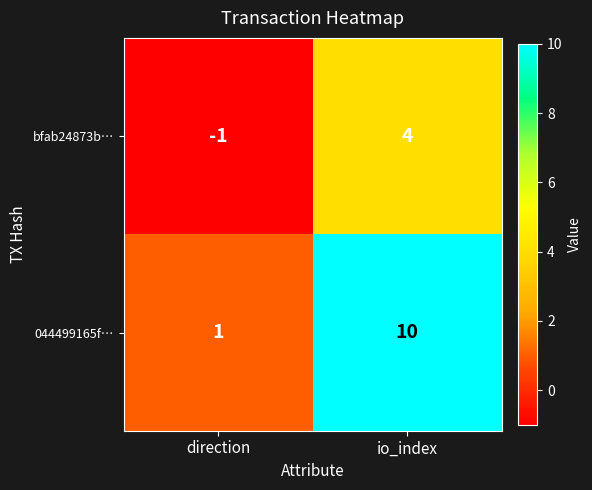

Rank the series by their average value, from highest to lowest.

044499165f…, bfab24873b…